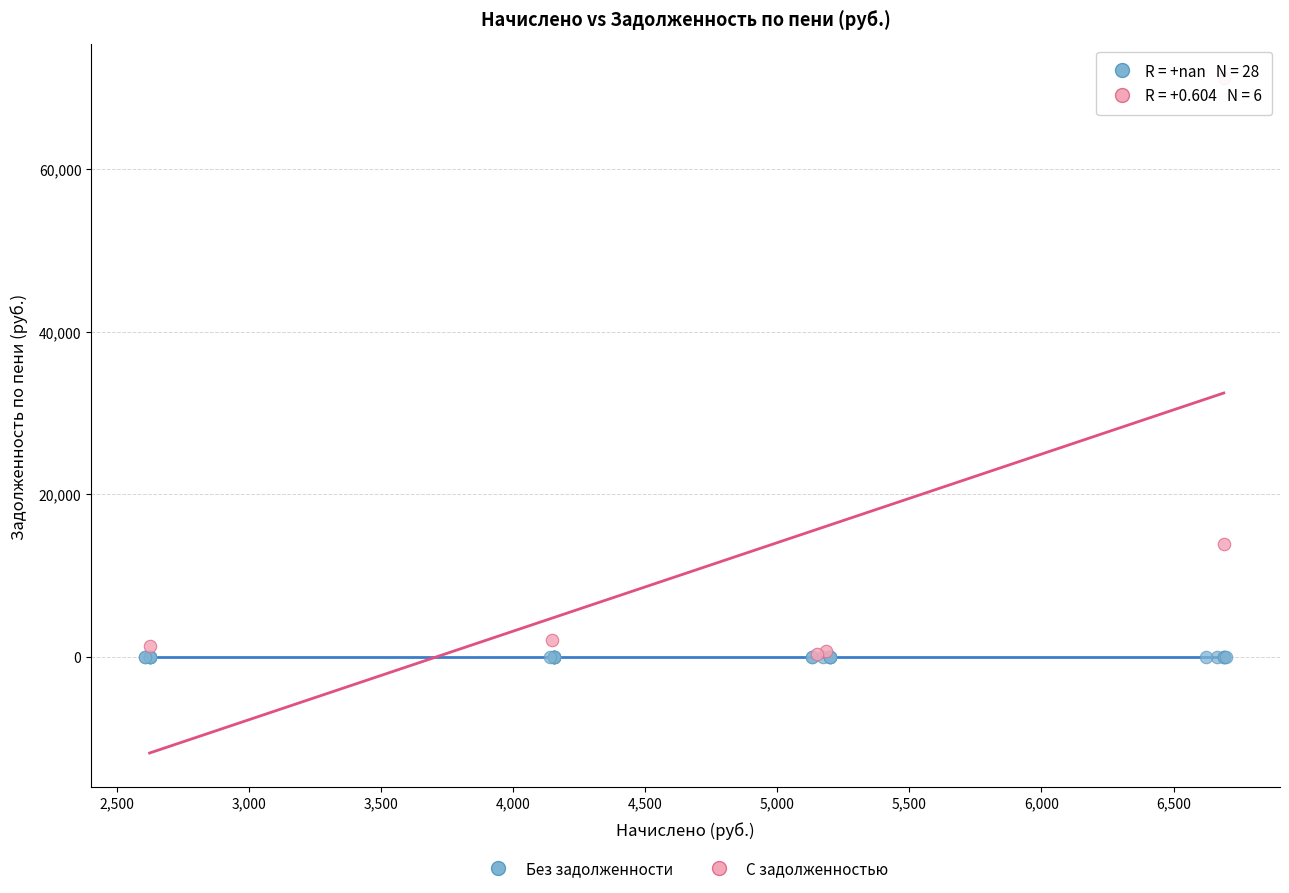

Which series contains the highest Y value?

С задолженностью